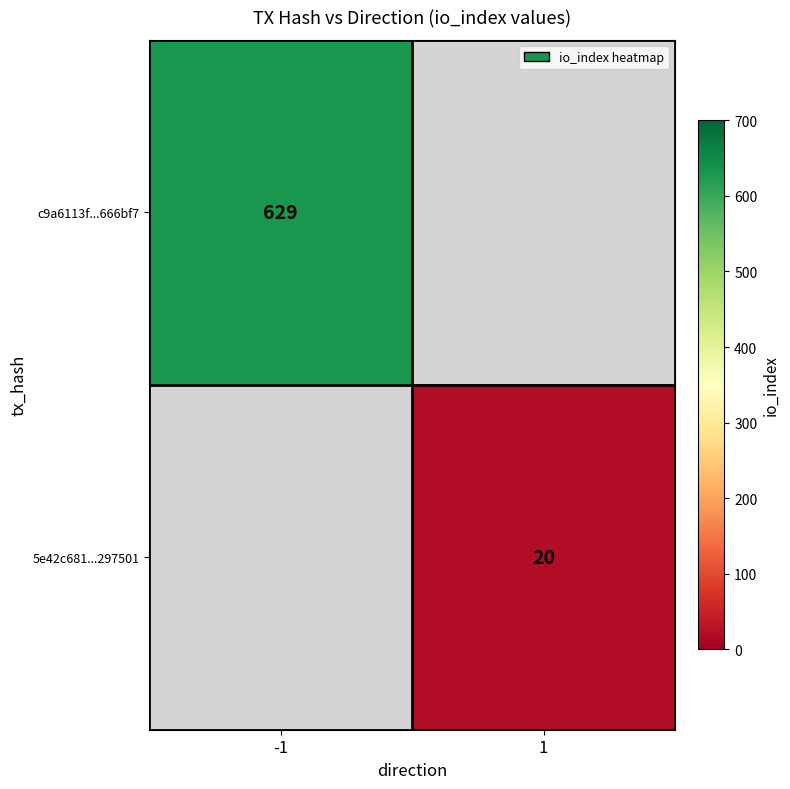

Is the value of c9a6113f...666bf7 at -1 greater than the value of 5e42c681...297501 at 1?

Yes